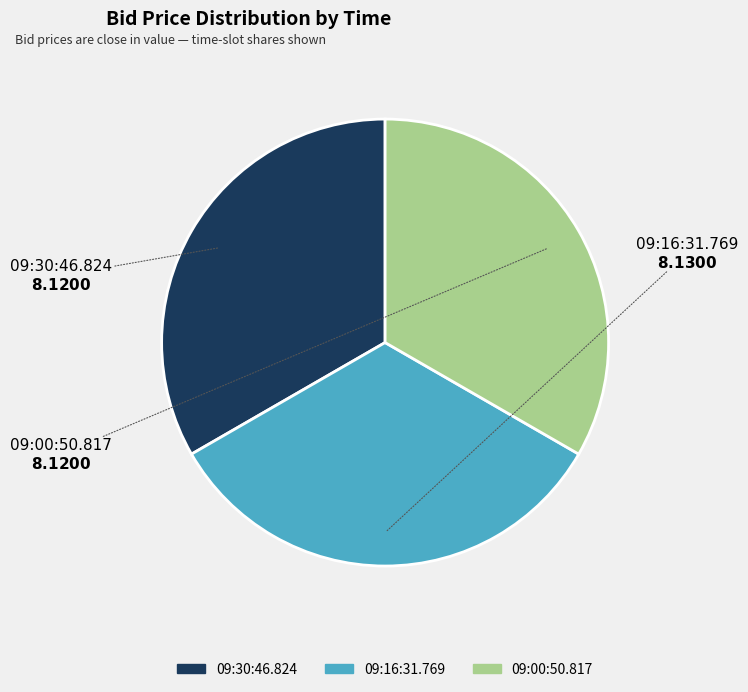

The 09:00:50.817 slice represents 45% of the pie. True or false?

False